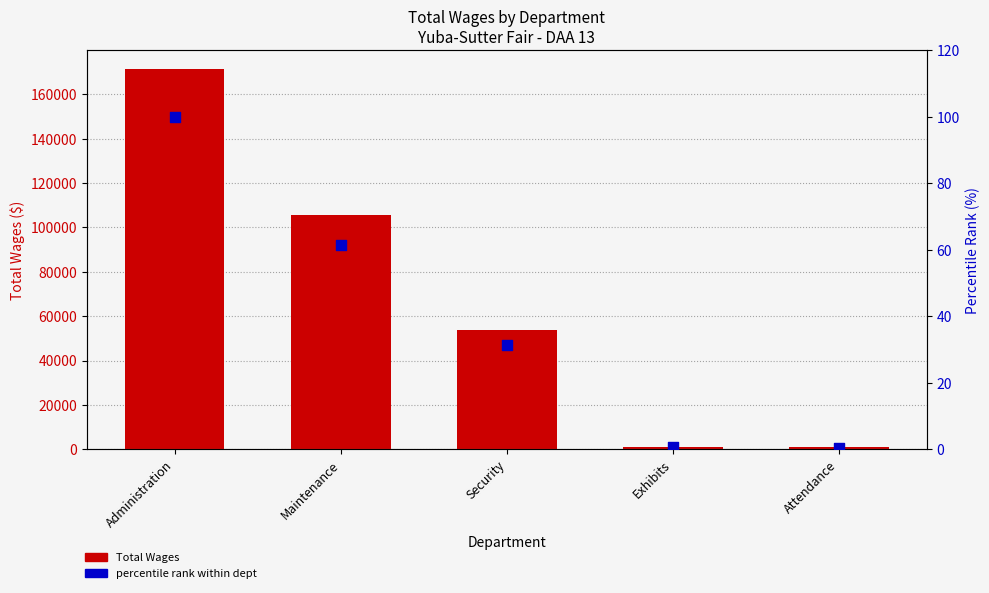

What is the total value across all series at Attendance?

900.5